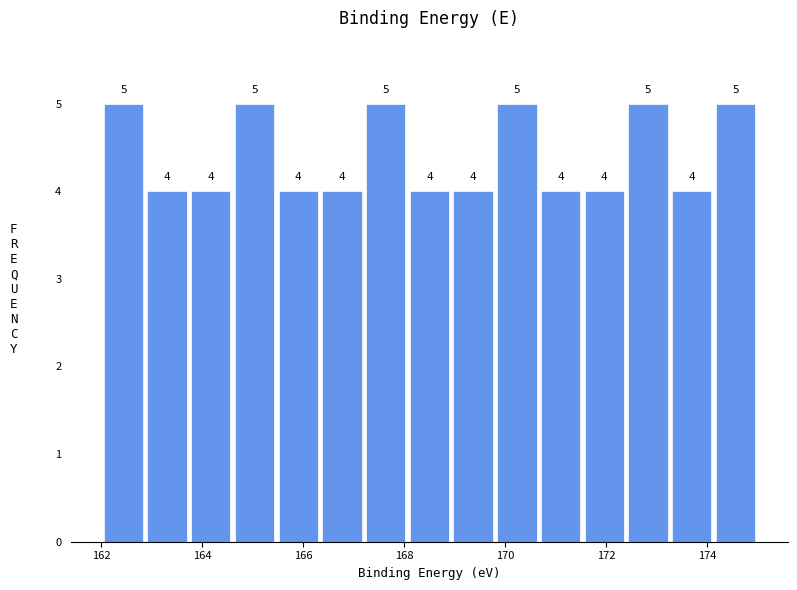

Reading left to right, list every bar in this chart as the range it spans on the x-axis followed by its height. The bar edges are not printed on the chart, so give them approximately, as read against the axis.

162.0 to 162.8: 5
162.8 to 163.8: 4
163.8 to 164.6: 4
164.6 to 165.4: 5
165.4 to 166.4: 4
166.4 to 167.2: 4
167.2 to 168.0: 5
168.0 to 169.0: 4
169.0 to 169.8: 4
169.8 to 170.6: 5
170.6 to 171.6: 4
171.6 to 172.4: 4
172.4 to 173.2: 5
173.2 to 174.2: 4
174.2 to 175.0: 5